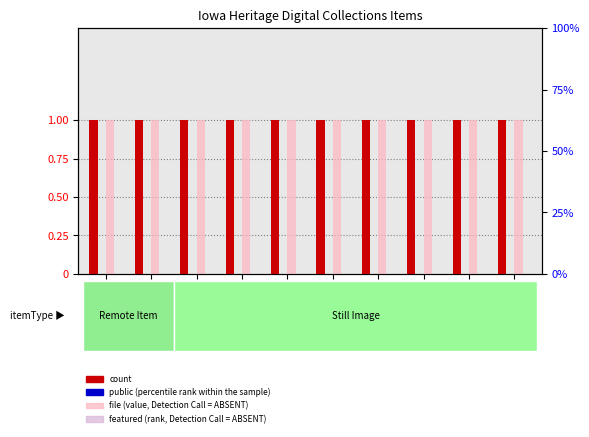

How many series are shown in this chart?

4